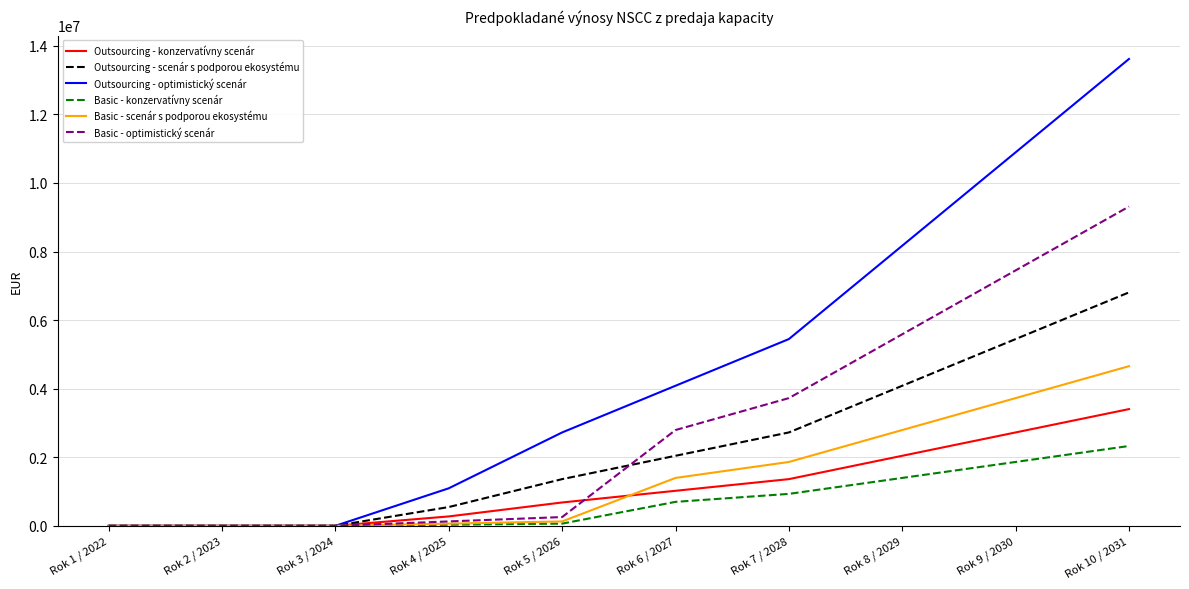

At which category is the sum across all series the highest?

Rok 10 / 2031